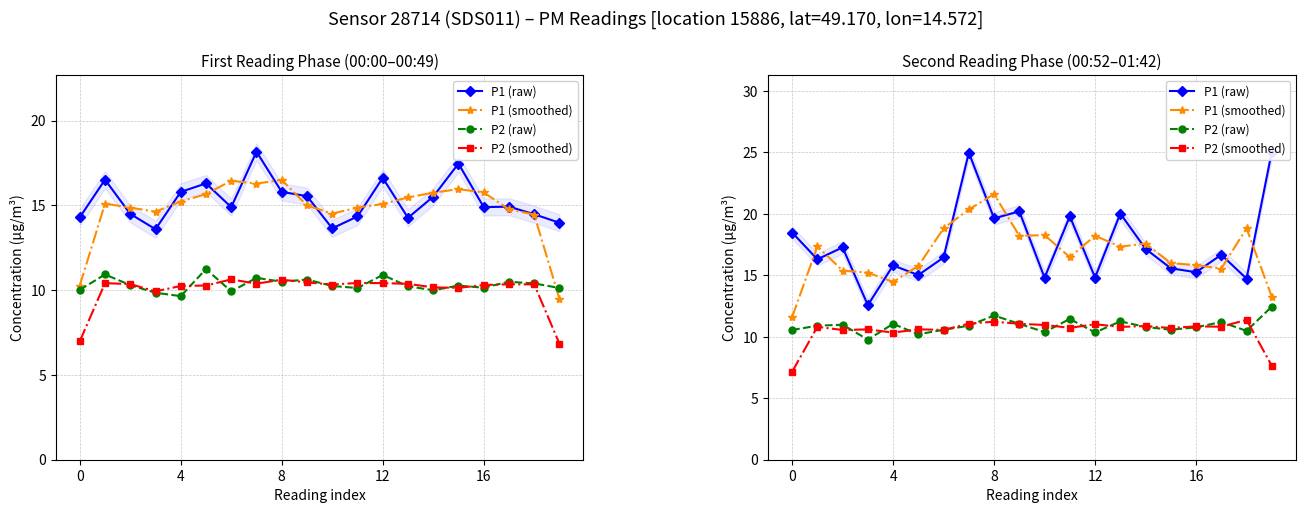

True or false: P1 (smoothed) has more than 1 points higher than both neighbors.

True